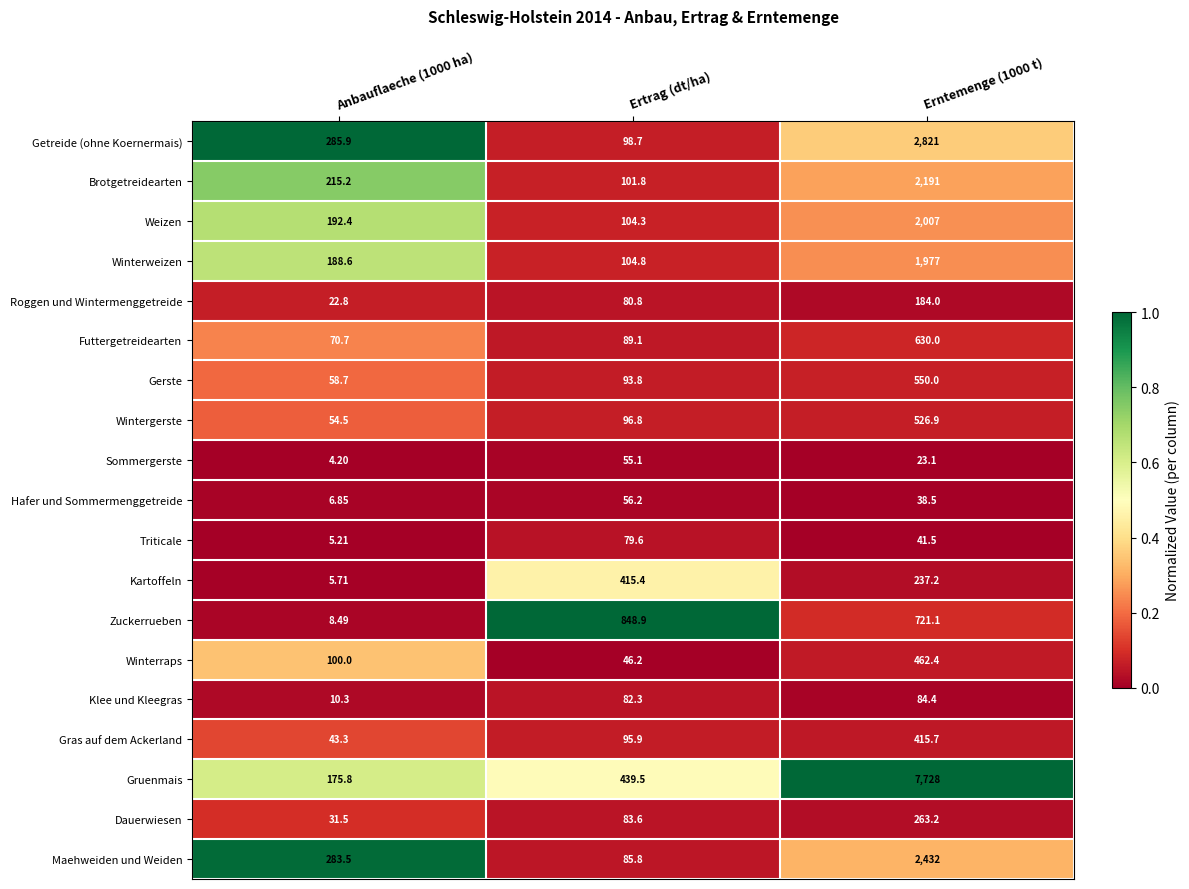

Rank the series by their maximum value, from highest to lowest.

Gruenmais, Getreide (ohne Koernermais), Maehweiden und Weiden, Brotgetreidearten, Weizen, Winterweizen, Zuckerrueben, Futtergetreidearten, Gerste, Wintergerste, Winterraps, Gras auf dem Ackerland, Kartoffeln, Dauerwiesen, Roggen und Wintermenggetreide, Klee und Kleegras, Triticale, Hafer und Sommermenggetreide, Sommergerste